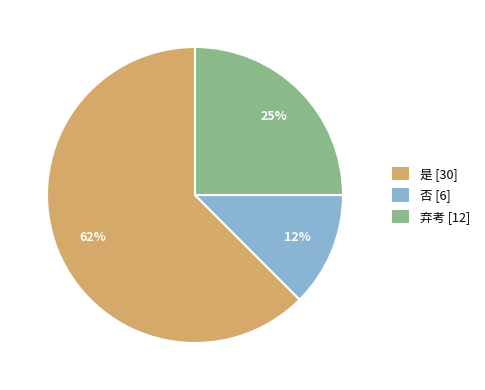

Which slice represents more than half of the pie?

是